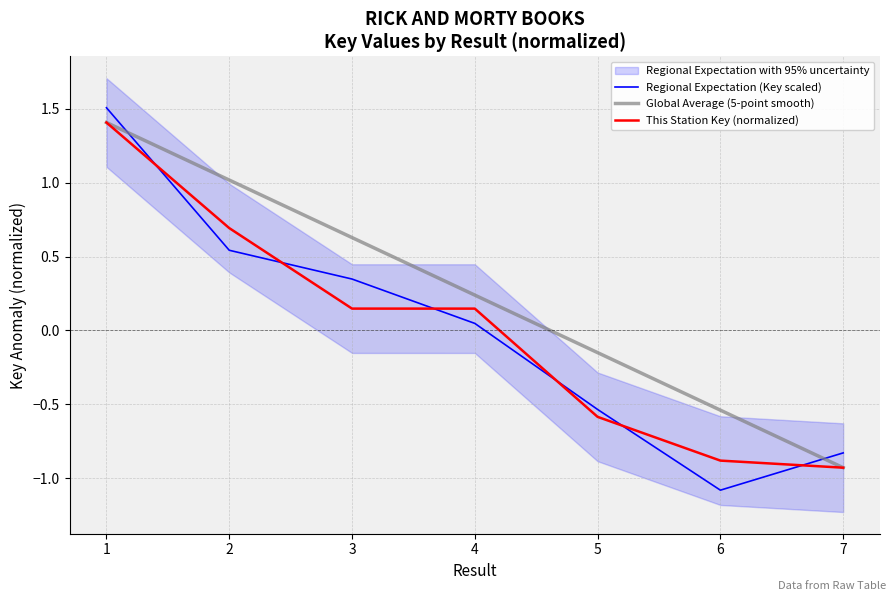

Which series has the largest total across all categories?

Global Average (5-point smooth)